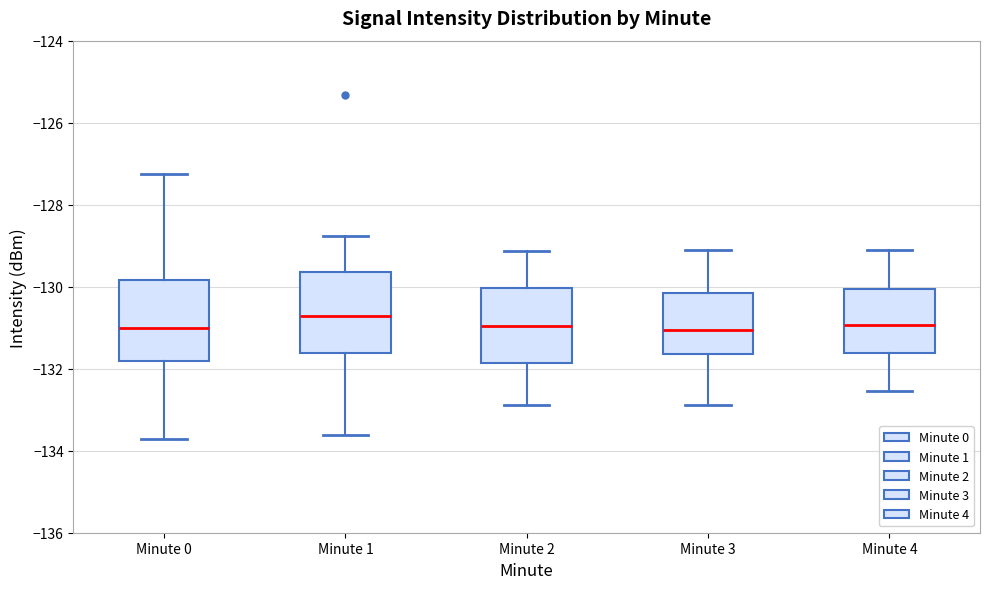

Where is the lower edge of the box for Minute 3 on the y-axis? The values are not printed on the chart, so give them approximately, as read against the axis.

-131.6